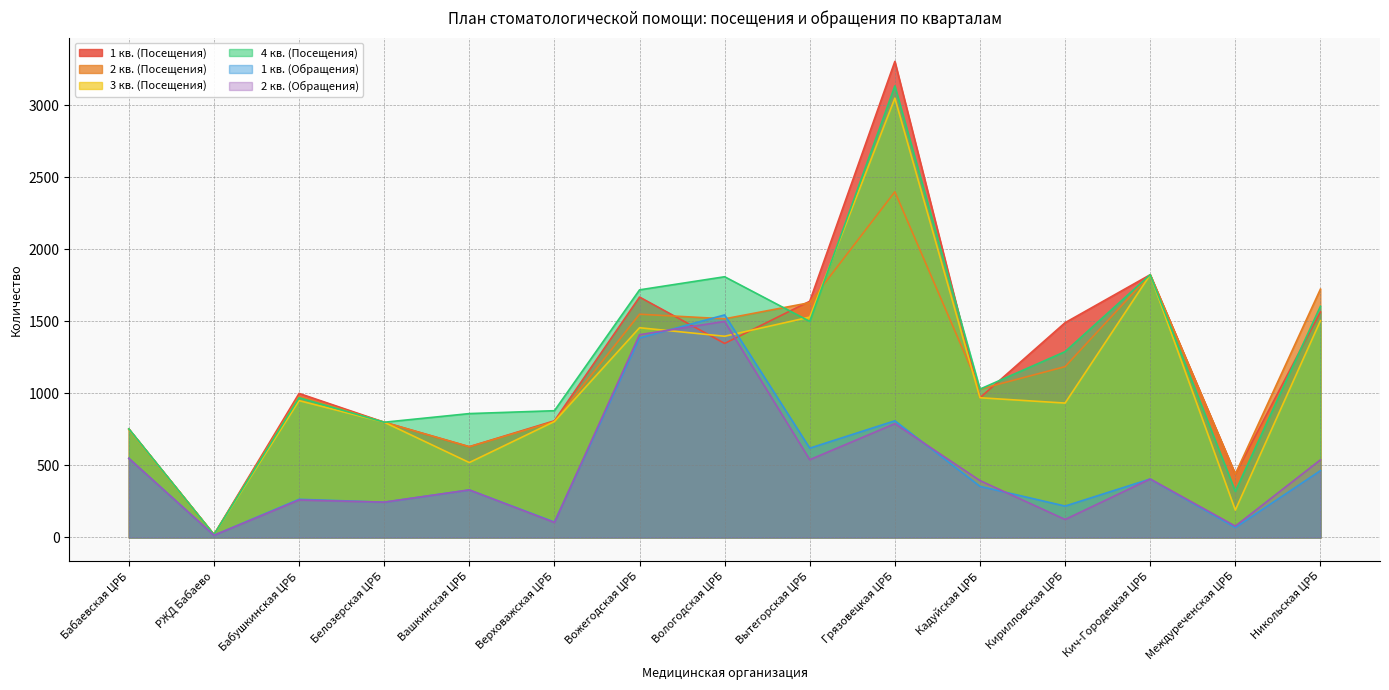

What value does the 4 кв. (Посещения) series have at Бабушкинская ЦРБ, to the nearest 100?

1000